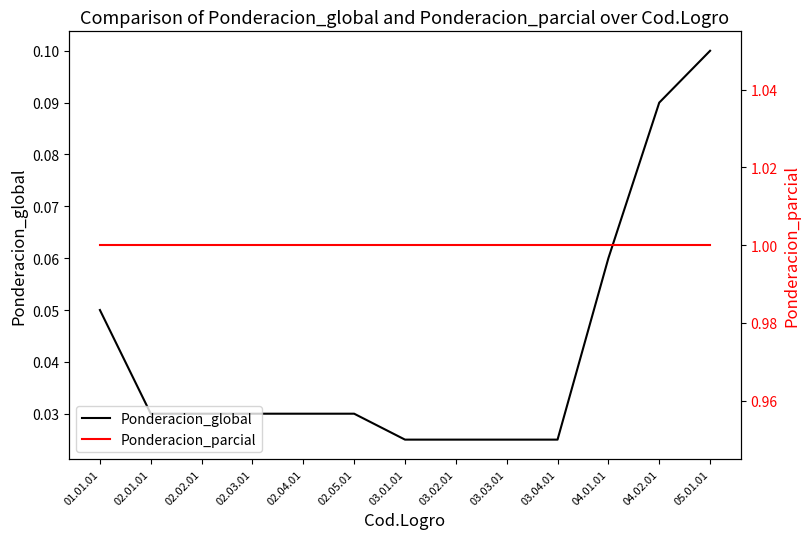

Read the Ponderacion_global value at 01.01.01.

0.1